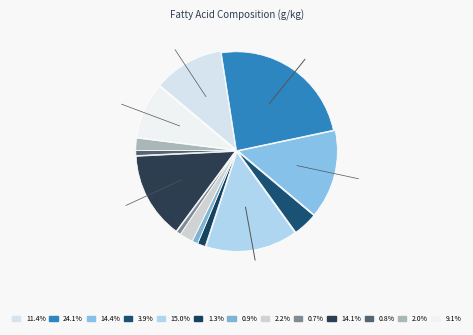

Count the number of slices in the pie.

13